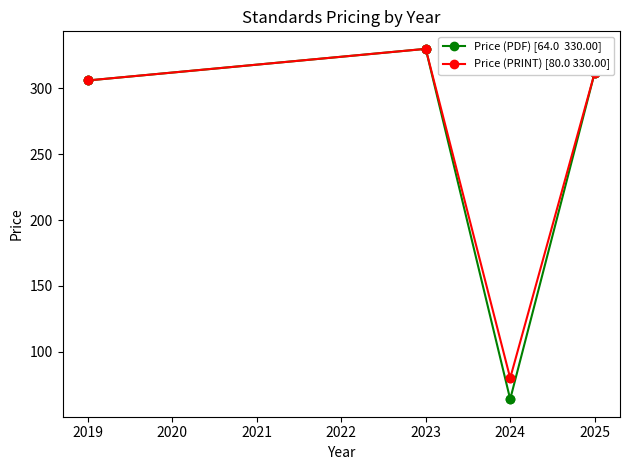

What is the spread (max minus min) of values at 2024?

16.0